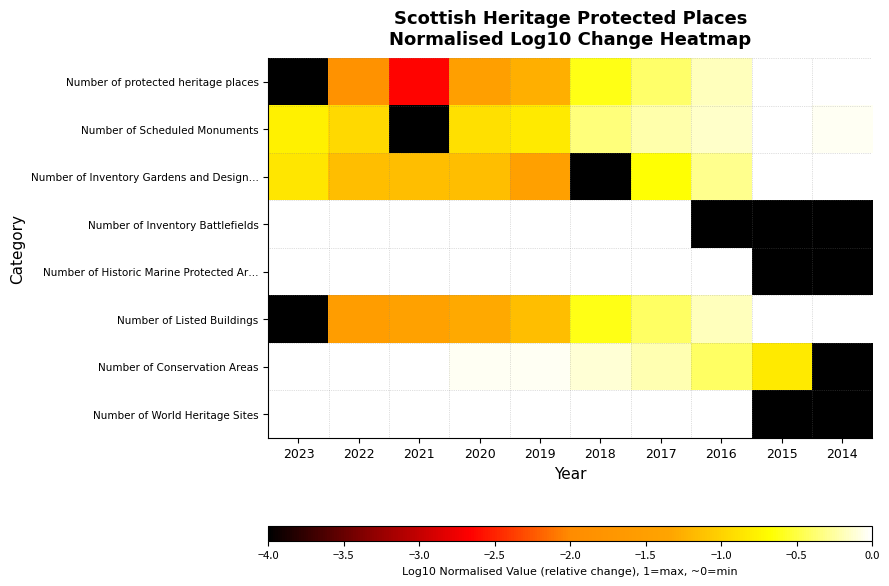

Count the number of categories in the chart.

10